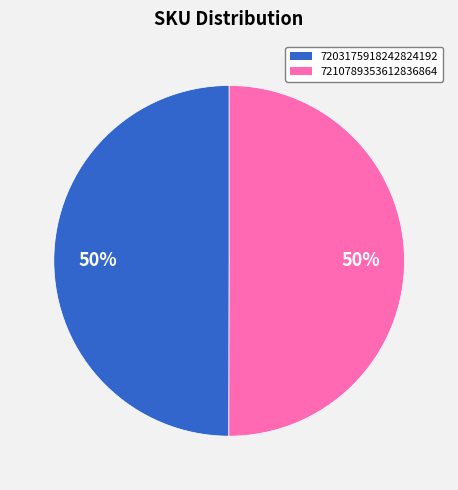

What is the ratio of the value at 7210789353612836864 to the value at 7203175918242824192?

1.0